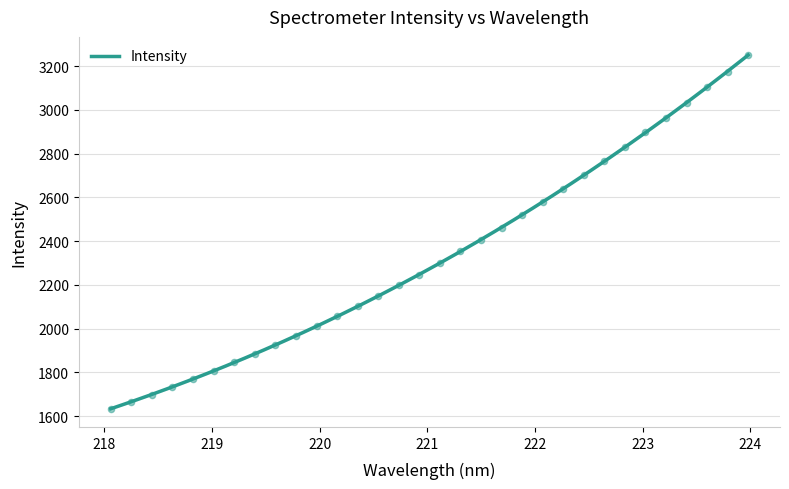

Which has a higher value, 219.2067 or 218.442?

219.2067